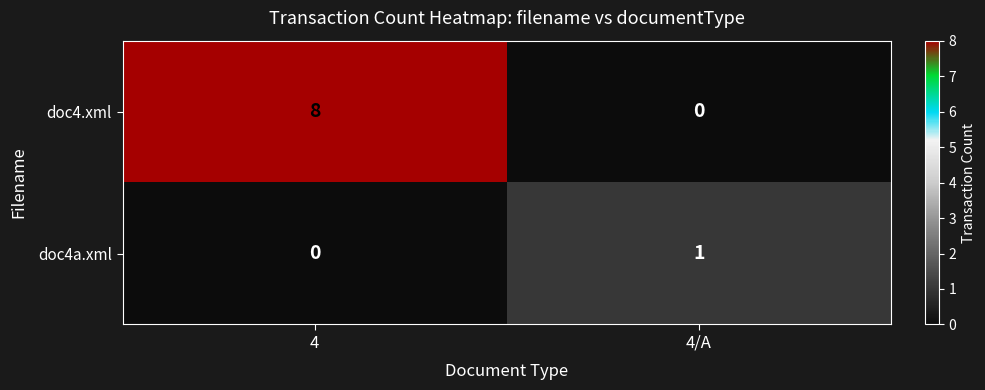

Which category has the highest value across all series?

4